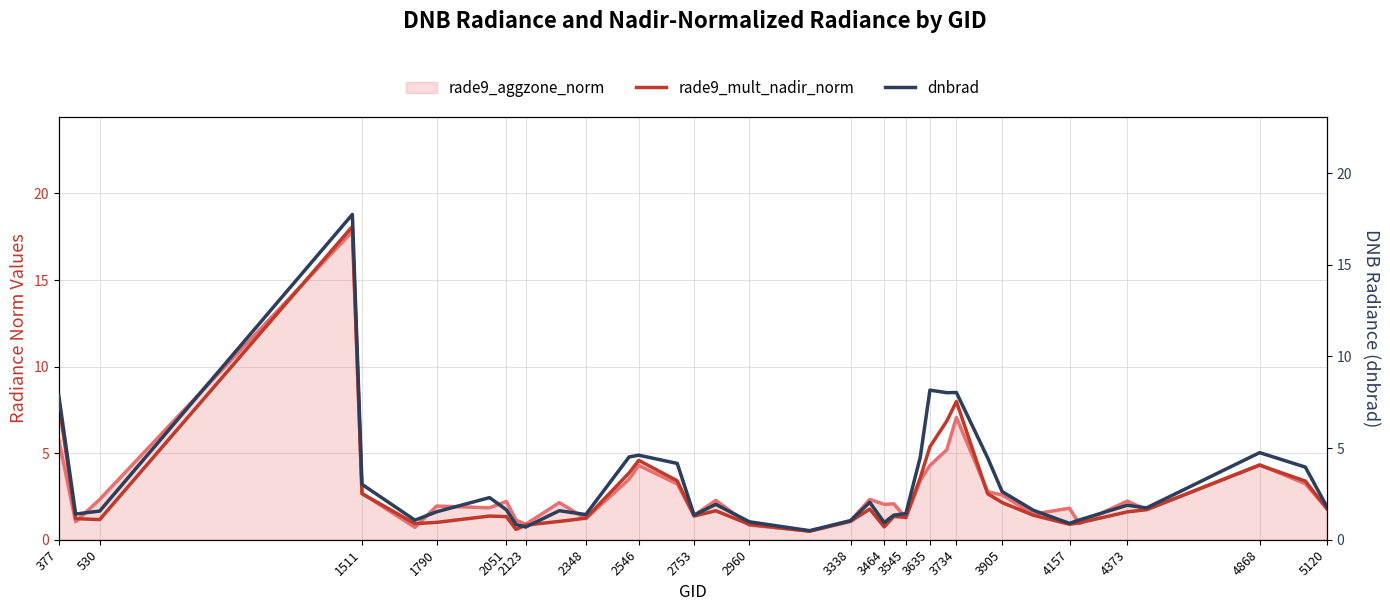

What is the highest value of the dnbrad series?

17.7